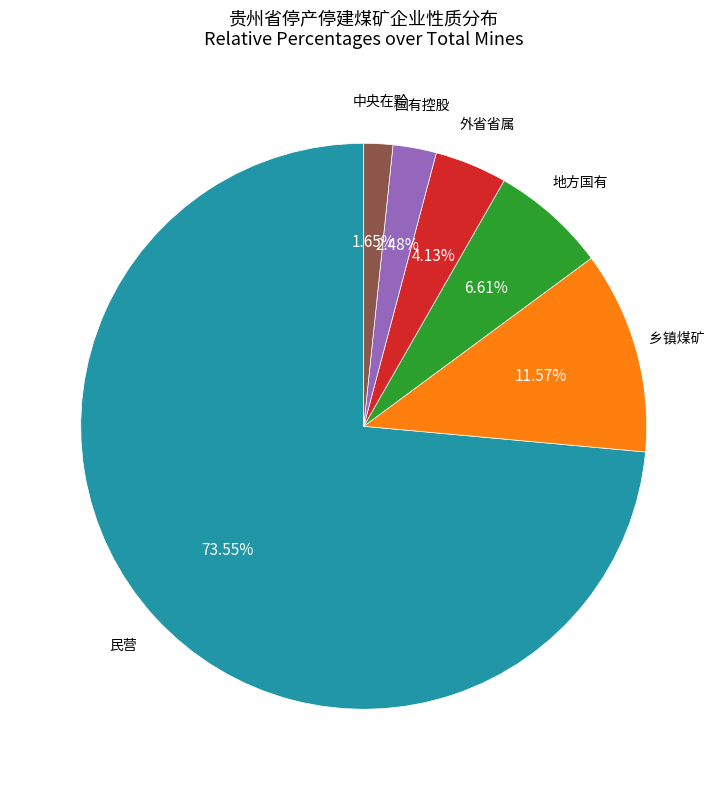

What is the ratio of the value at 国有控股 to the value at 外省省属?

0.6